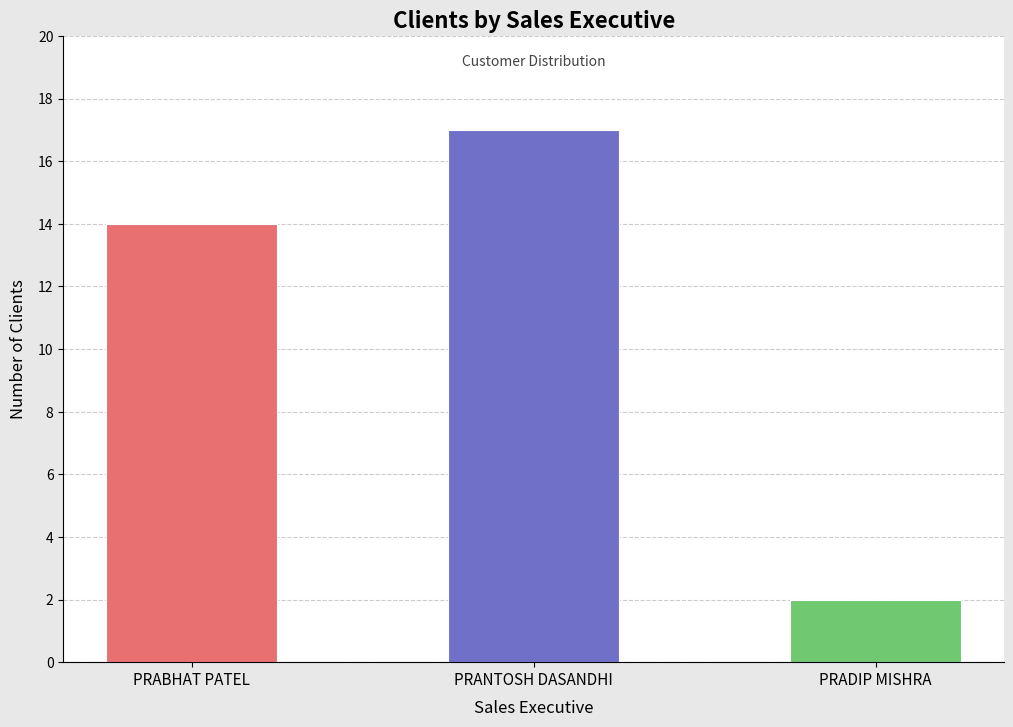

How many distinct data groups are displayed?

1